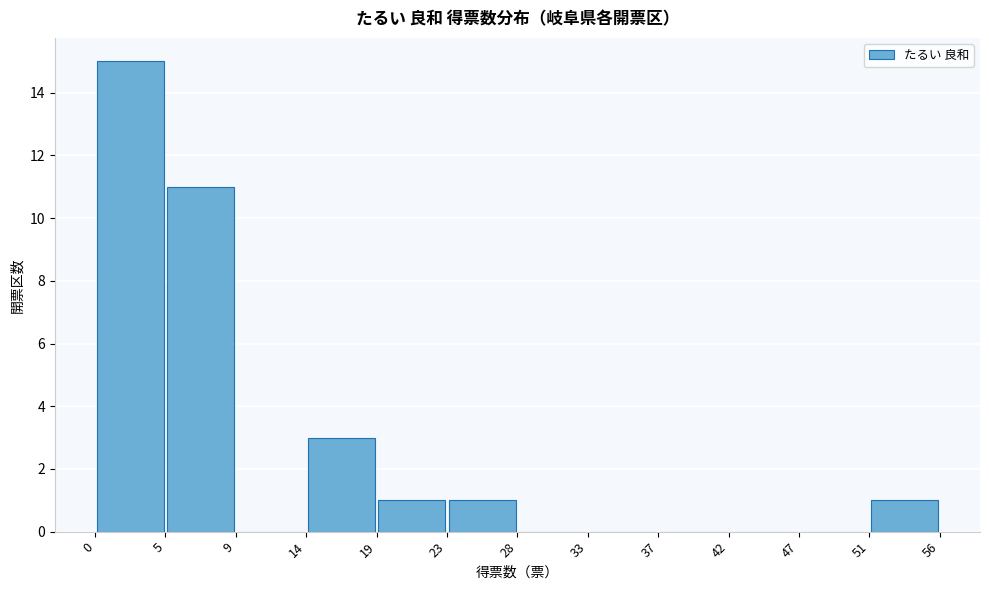

Which range on the x-axis has the tallest bar?

0 to 5